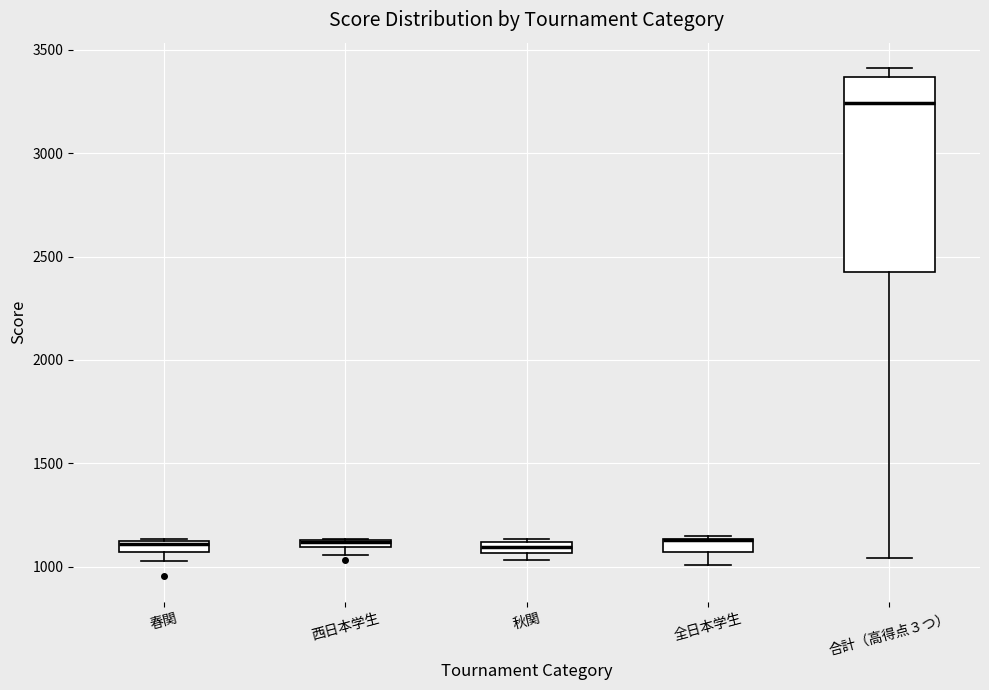

Comparing the boxes themselves (not the whiskers), which one is the tallest?

合計（高得点３つ）